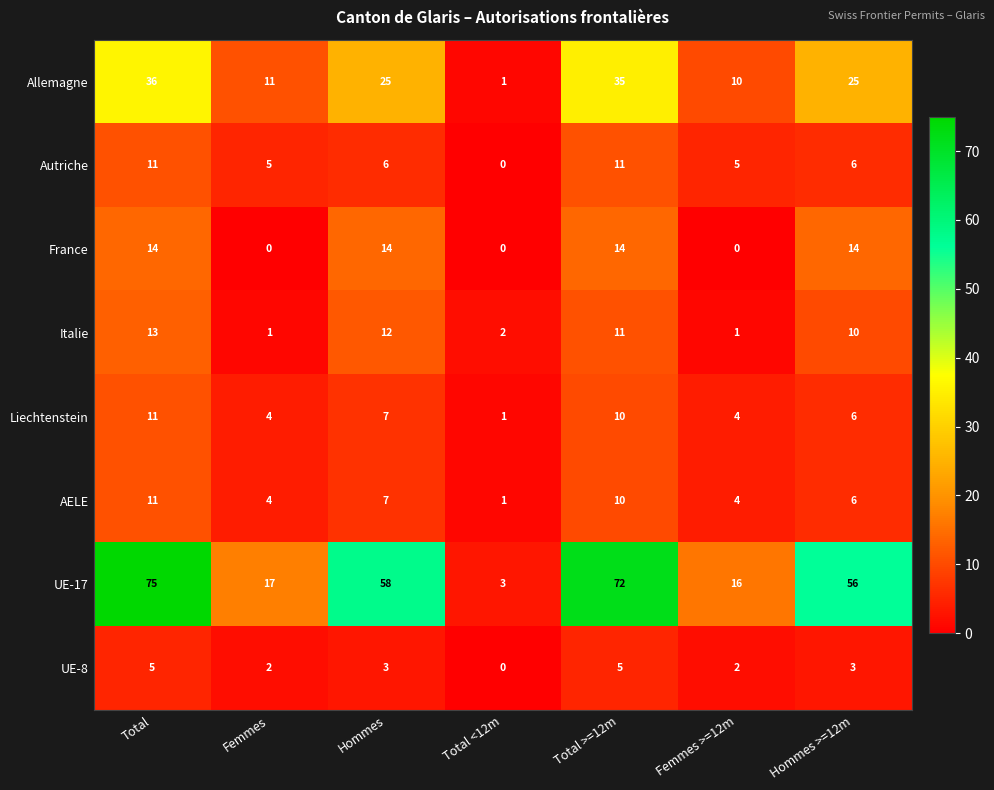

How many values in Autriche are above zero?

6